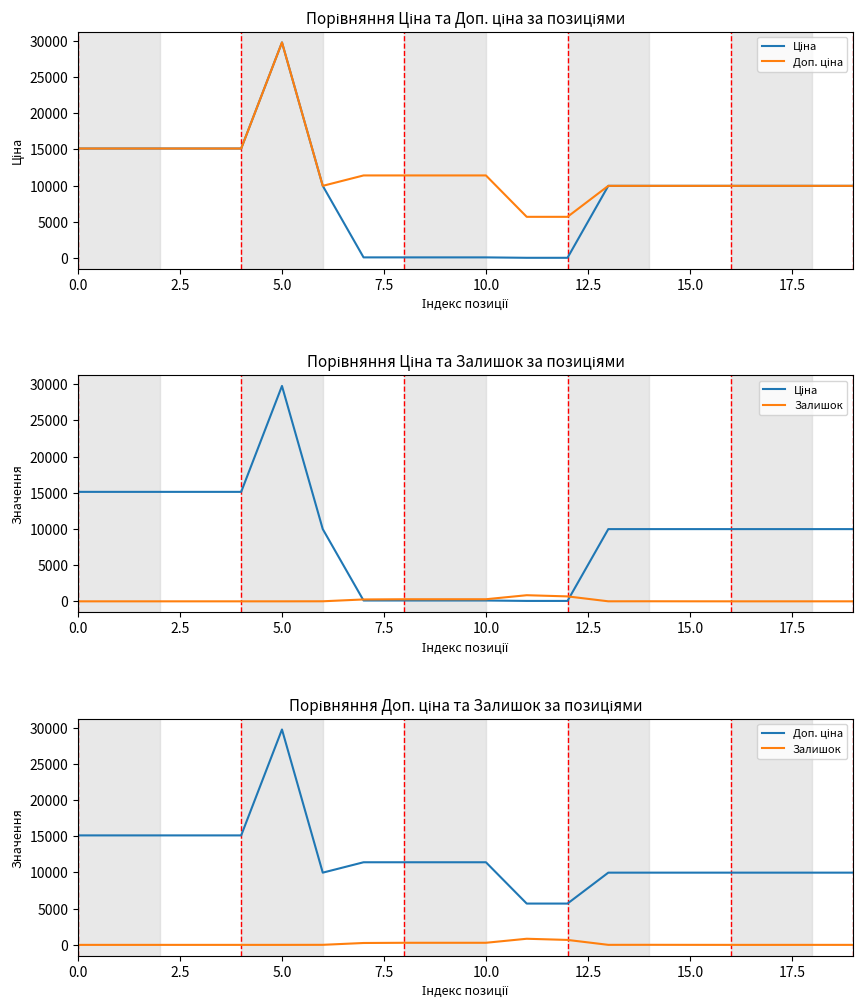

What is the maximum value shown in the chart?

29747.2